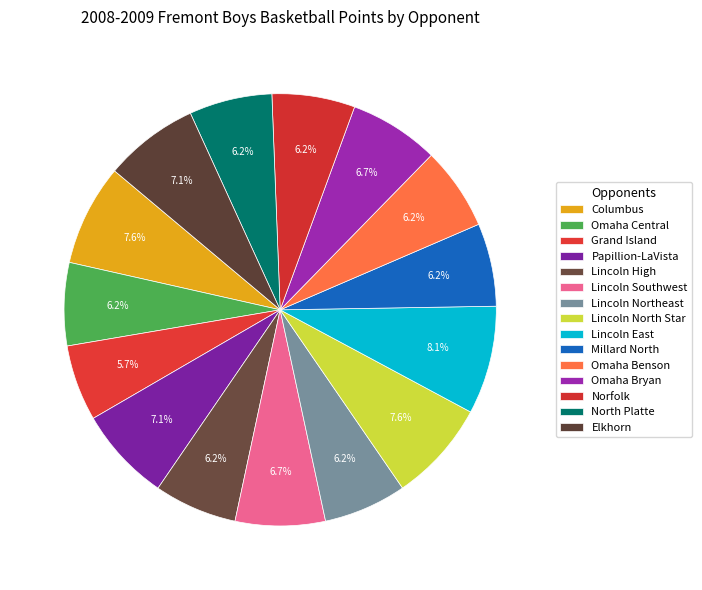

Count the number of slices in the pie.

15